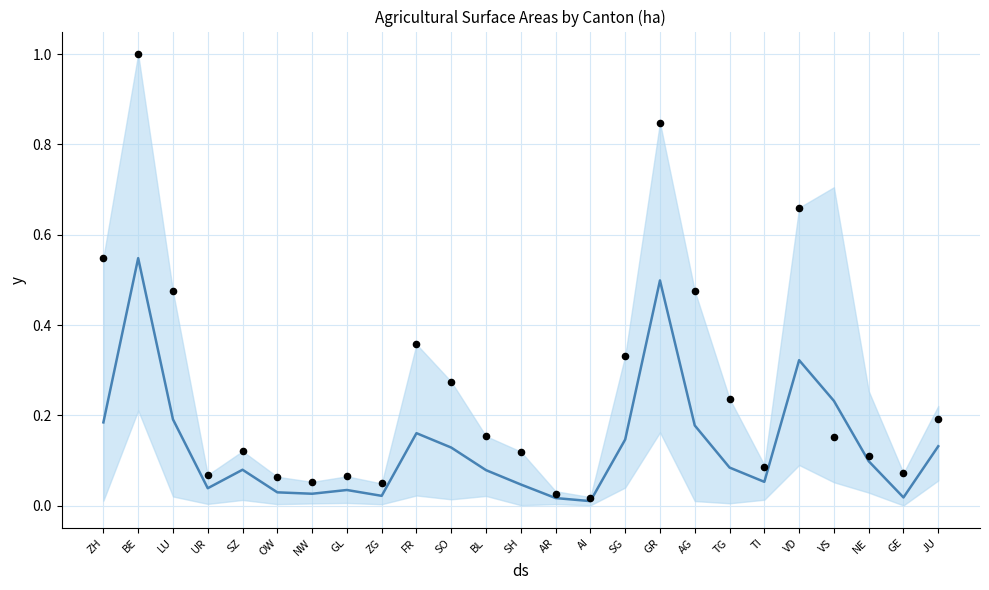

What is the total value across all series at SO?

0.4